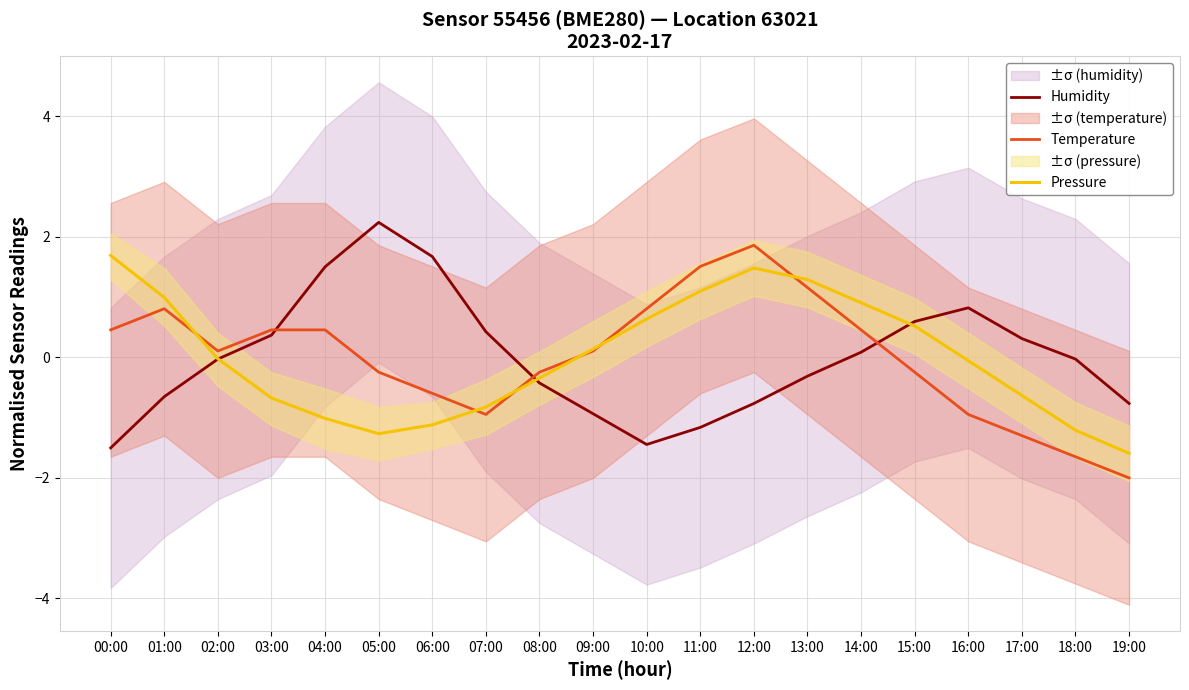

What is the difference between the highest and lowest values at 17:00?

1.6